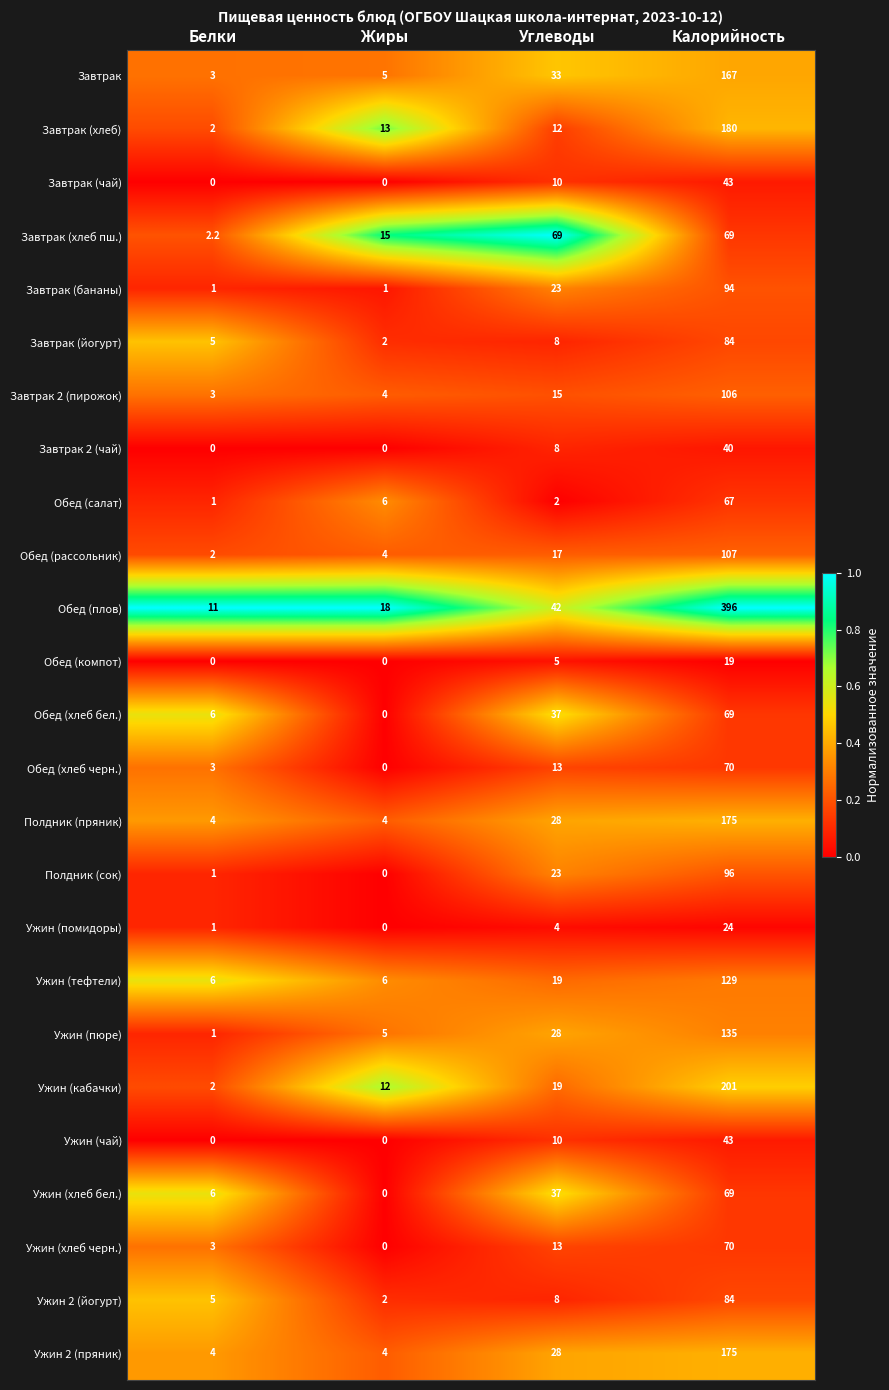

What is the maximum value for Завтрак?

167.0